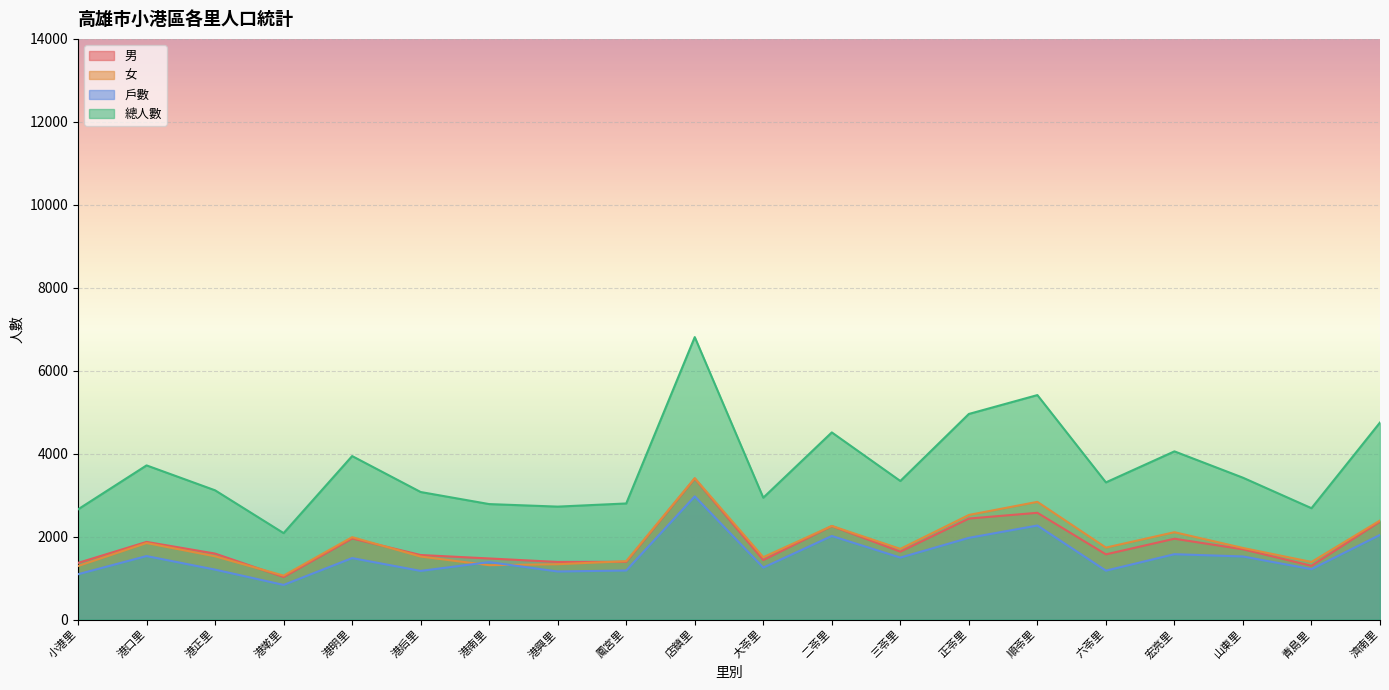

The value of 女 at 宏亮里 is 2106. True or false?

True